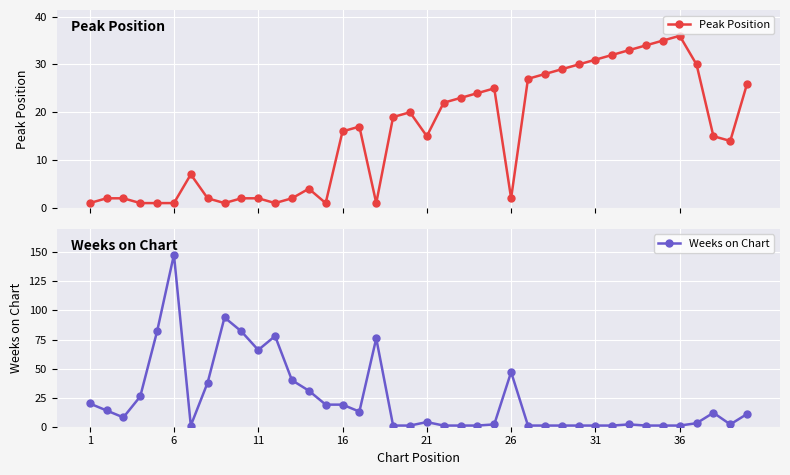

How many intersections are there between Weeks on Chart and Peak Position?

7